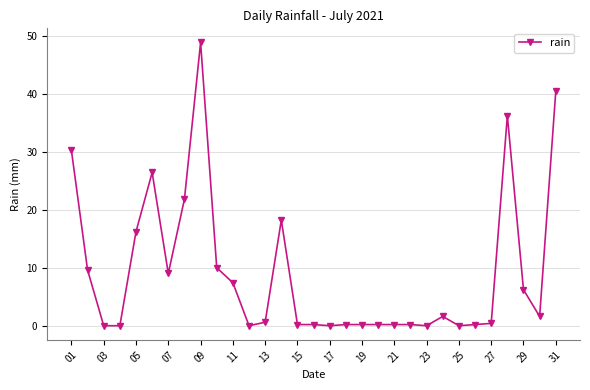

What is the greatest value displayed?

48.8